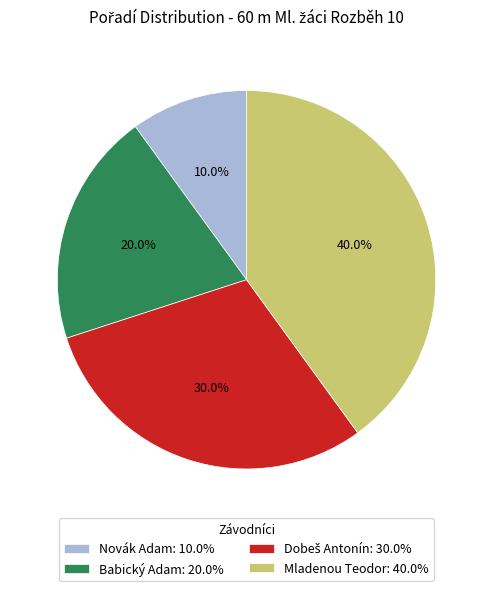

Which category has the biggest portion of the pie?

Mladenou Teodor